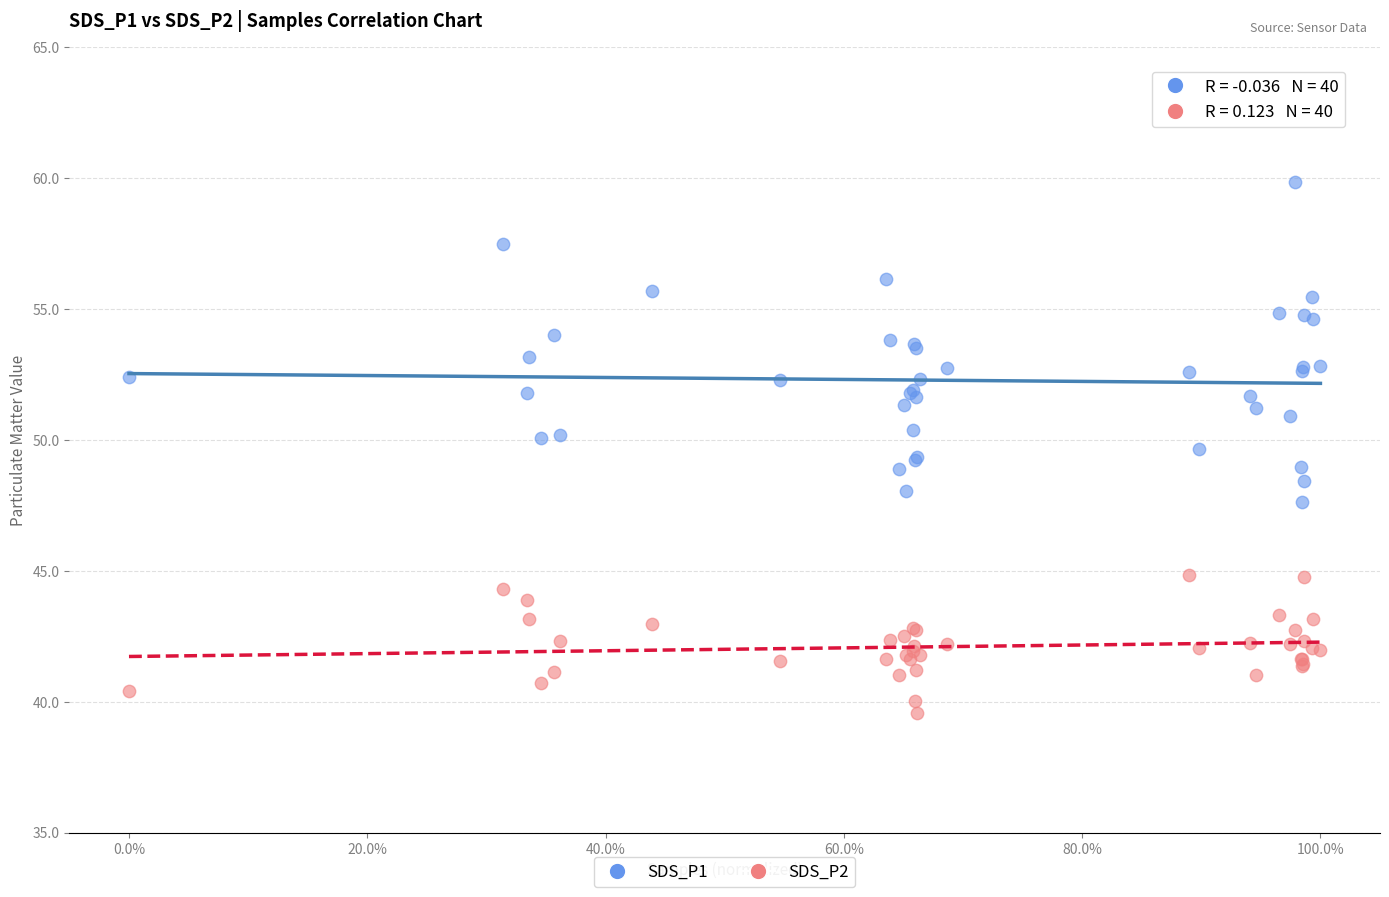

Which series has the widest spread of Y values?

SDS_P1